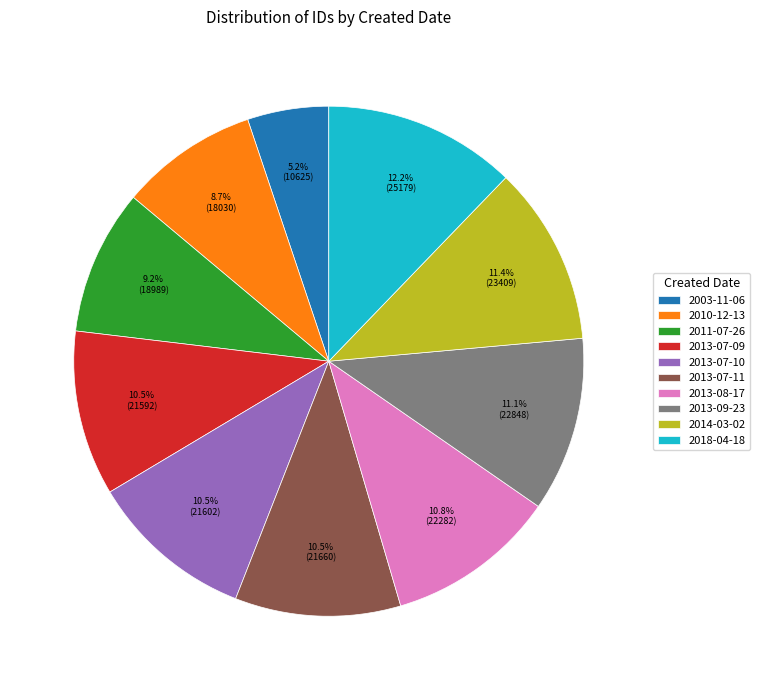

Combined, what portion of the pie is 2018-04-18 and 2013-07-11?

22.7%